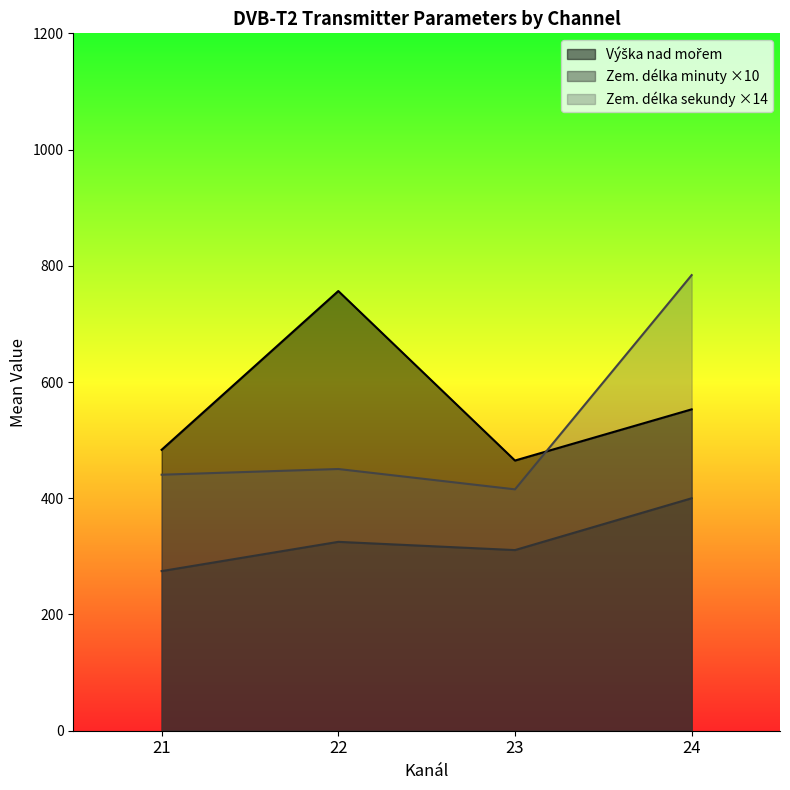

What is the difference between the Zem. délka sekundy ×14 values at 22 and 24?

333.7